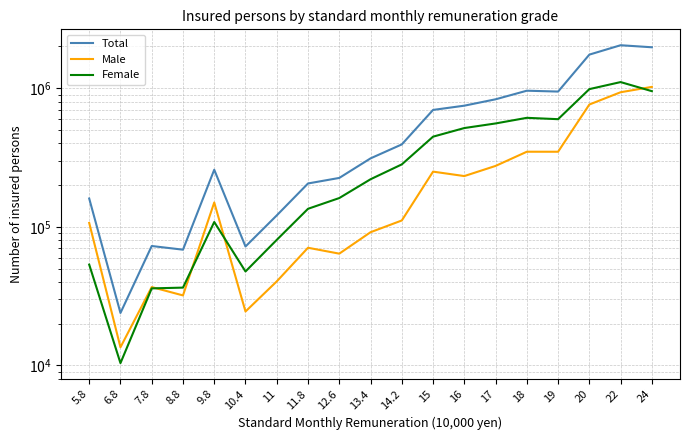

Count the number of data series in this chart.

3